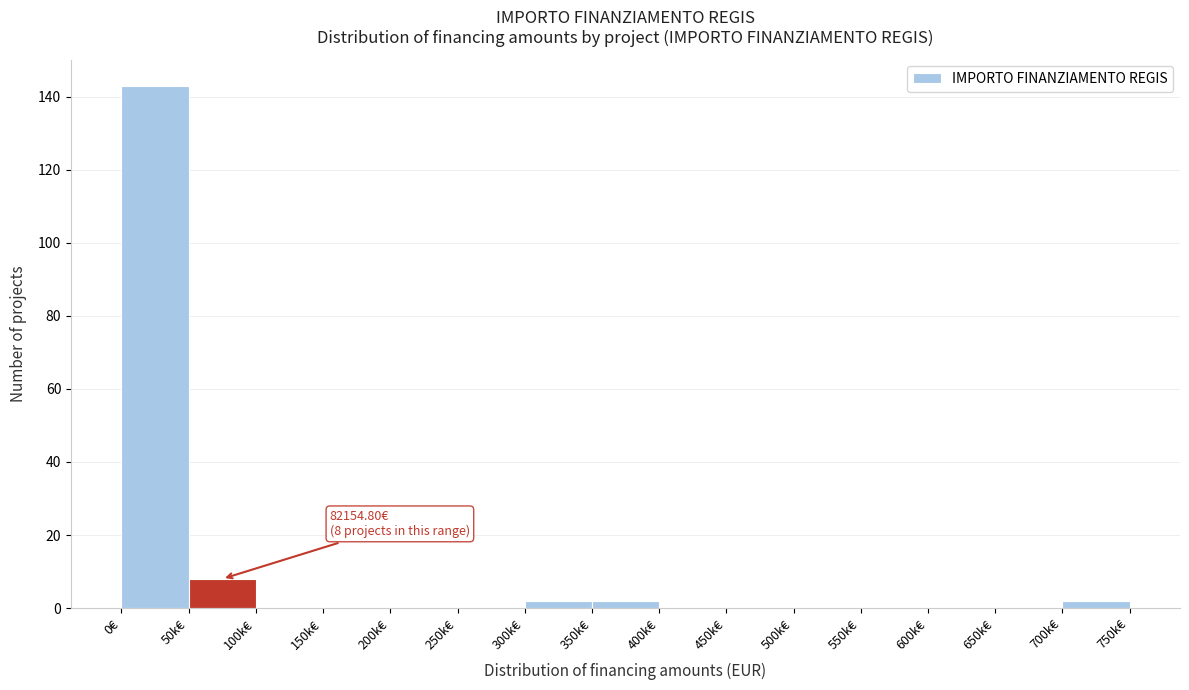

Reading right to left, list all the values displayed in this chart.

700k€=2	650k€=0	600k€=0	550k€=0	500k€=0	450k€=0	400k€=0	350k€=2	300k€=2	250k€=0	200k€=0	150k€=0	100k€=0	50k€=8	0€=143